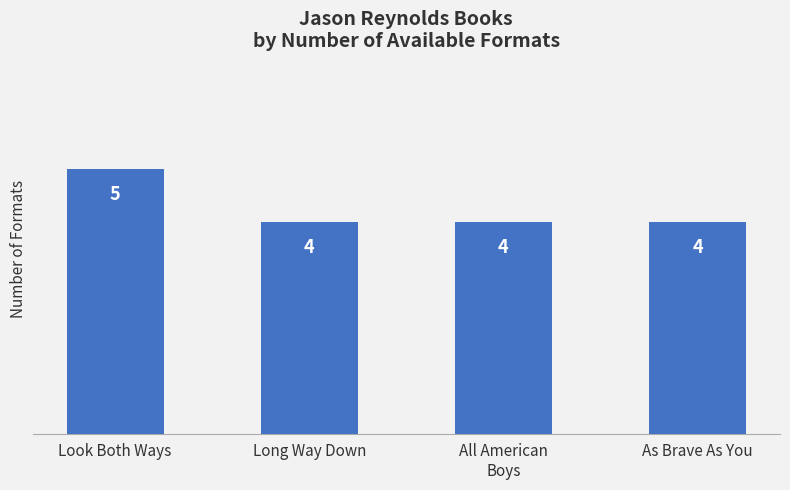

Approximately how many times larger is the value at As Brave As You compared to Look Both Ways?

0.8